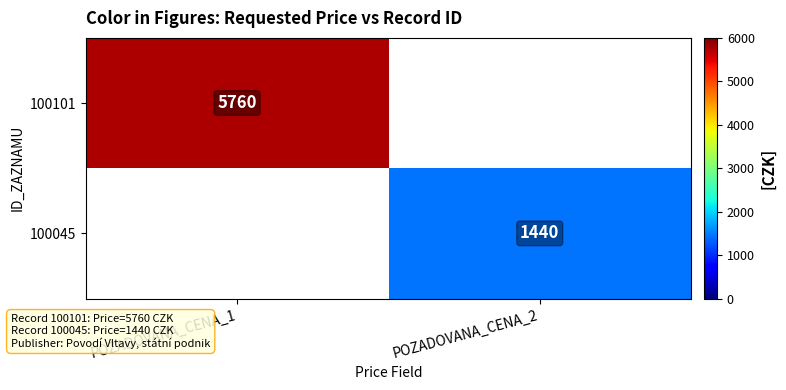

Which label corresponds to the largest value in the chart?

POZADOVANA_CENA_1